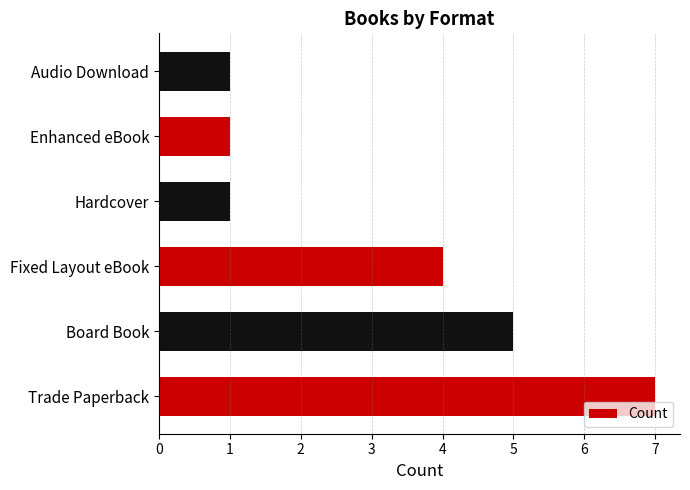

Between Trade Paperback and Hardcover, which is larger?

Trade Paperback